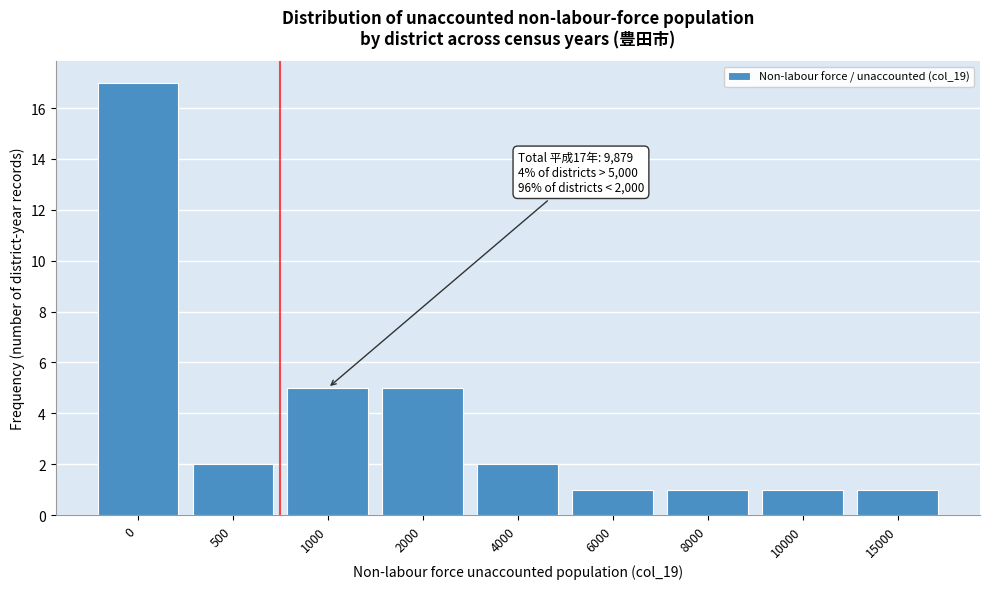

Reading left to right, what are all the values shown in this chart?

17	2	5	5	2	1	1	1	1